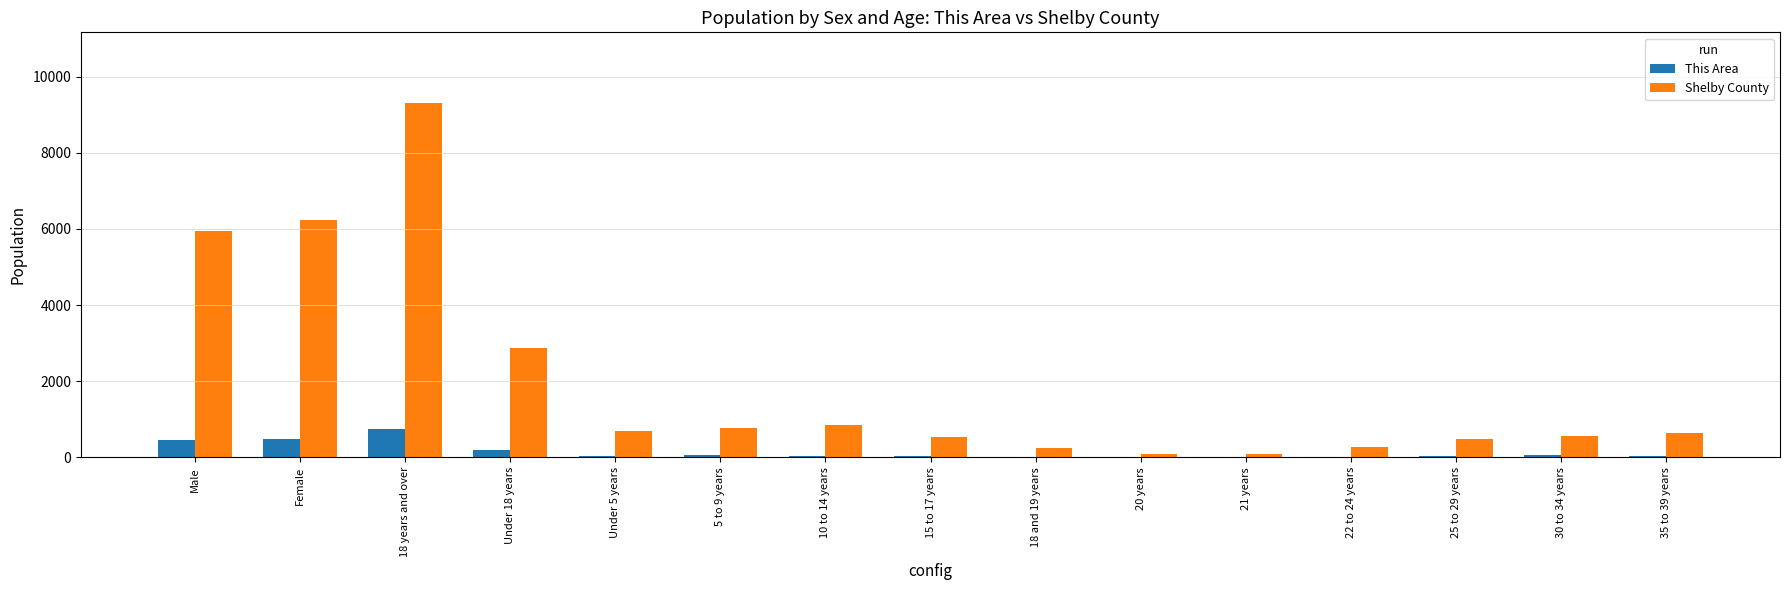

At which label does Shelby County first exceed 643?

Male